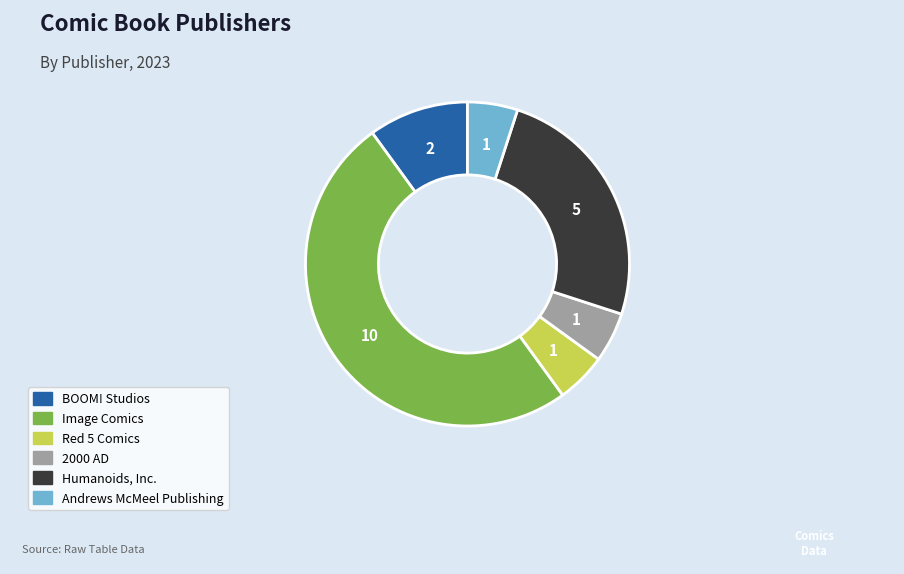

Count the number of slices in the pie.

6